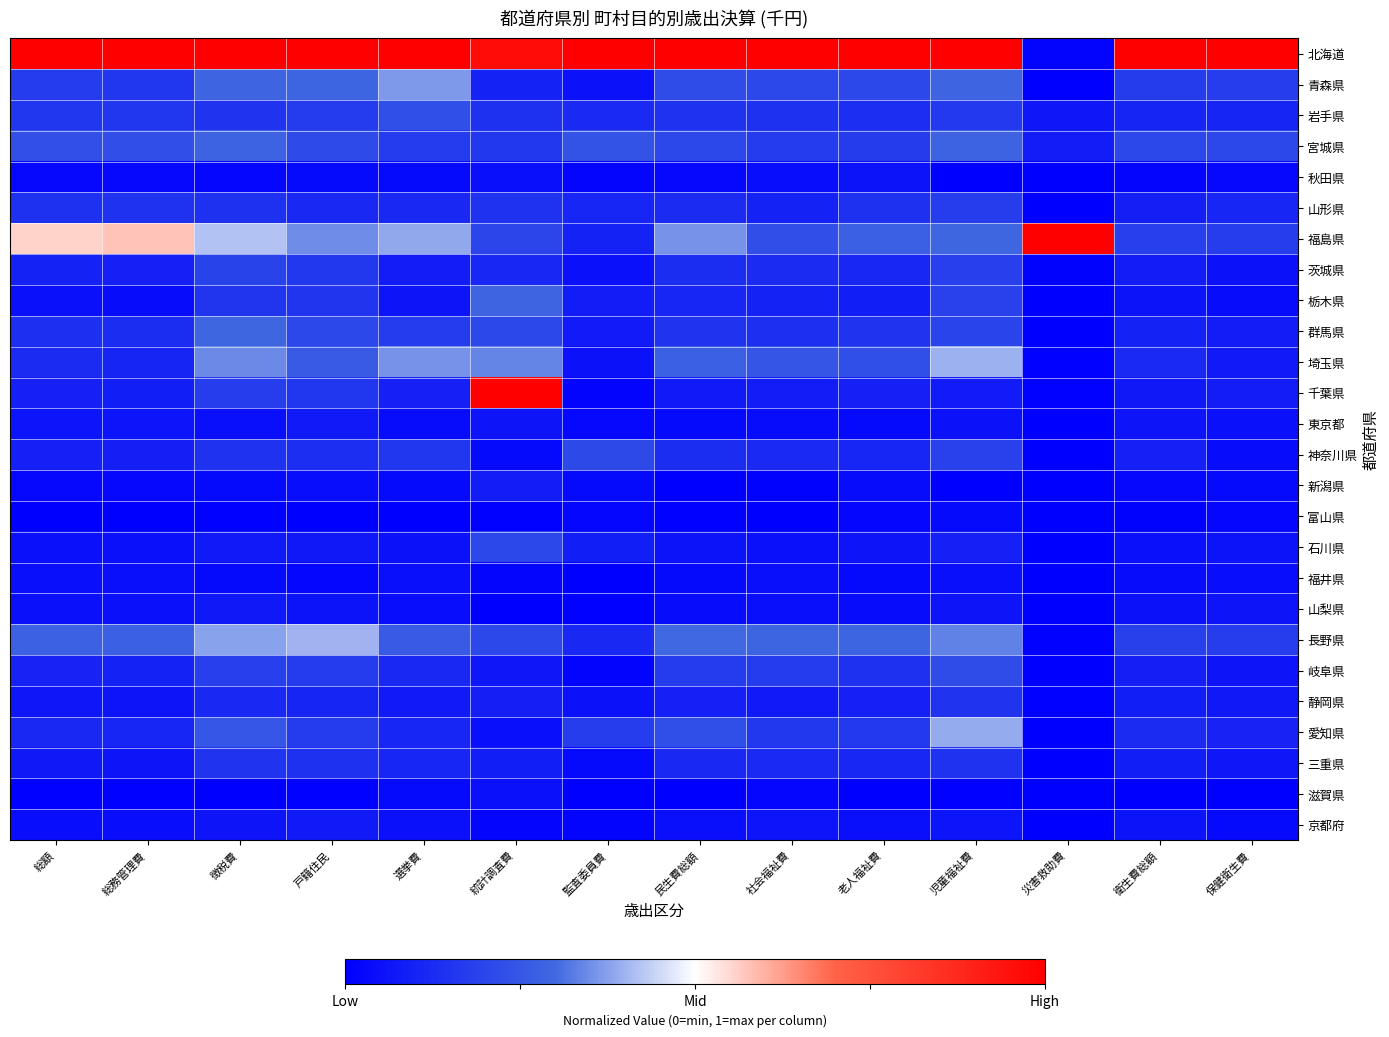

Reading right to left, transcribe all the data shown in this chart.

北海道: 保健衛生費=1.0	衛生費総額=1.0	災害救助費=0.0	児童福祉費=1.0	老人福祉費=1.0	社会福祉費=1.0	民生費総額=1.0	監査委員費=1.0	統計調査費=1.0	選挙費=1.0	戸籍住民=1.0	徴税費=1.0	総務管理費=1.0	総額=1.0
青森県: 保健衛生費=0.2	衛生費総額=0.2	災害救助費=0.0	児童福祉費=0.3	老人福祉費=0.2	社会福祉費=0.2	民生費総額=0.2	監査委員費=0.1	統計調査費=0.1	選挙費=0.4	戸籍住民=0.3	徴税費=0.3	総務管理費=0.2	総額=0.2
岩手県: 保健衛生費=0.1	衛生費総額=0.1	災害救助費=0.1	児童福祉費=0.2	老人福祉費=0.1	社会福祉費=0.1	民生費総額=0.1	監査委員費=0.1	統計調査費=0.1	選挙費=0.2	戸籍住民=0.2	徴税費=0.2	総務管理費=0.2	総額=0.2
宮城県: 保健衛生費=0.2	衛生費総額=0.2	災害救助費=0.1	児童福祉費=0.3	老人福祉費=0.2	社会福祉費=0.2	民生費総額=0.2	監査委員費=0.2	統計調査費=0.2	選挙費=0.2	戸籍住民=0.2	徴税費=0.3	総務管理費=0.2	総額=0.2
秋田県: 保健衛生費=0.0	衛生費総額=0.0	災害救助費=0.0	児童福祉費=0.0	老人福祉費=0.1	社会福祉費=0.0	民生費総額=0.0	監査委員費=0.0	統計調査費=0.0	選挙費=0.0	戸籍住民=0.0	徴税費=0.0	総務管理費=0.0	総額=0.0
山形県: 保健衛生費=0.1	衛生費総額=0.1	災害救助費=0.0	児童福祉費=0.2	老人福祉費=0.1	社会福祉費=0.1	民生費総額=0.1	監査委員費=0.1	統計調査費=0.1	選挙費=0.1	戸籍住民=0.1	徴税費=0.1	総務管理費=0.1	総額=0.1
福島県: 保健衛生費=0.2	衛生費総額=0.2	災害救助費=1.0	児童福祉費=0.3	老人福祉費=0.3	社会福祉費=0.2	民生費総額=0.4	監査委員費=0.1	統計調査費=0.2	選挙費=0.4	戸籍住民=0.4	徴税費=0.4	総務管理費=0.6	総額=0.6
茨城県: 保健衛生費=0.1	衛生費総額=0.1	災害救助費=0.0	児童福祉費=0.2	老人福祉費=0.1	社会福祉費=0.1	民生費総額=0.1	監査委員費=0.1	統計調査費=0.1	選挙費=0.1	戸籍住民=0.2	徴税費=0.2	総務管理費=0.1	総額=0.1
栃木県: 保健衛生費=0.0	衛生費総額=0.1	災害救助費=0.0	児童福祉費=0.2	老人福祉費=0.1	社会福祉費=0.1	民生費総額=0.1	監査委員費=0.1	統計調査費=0.3	選挙費=0.1	戸籍住民=0.2	徴税費=0.2	総務管理費=0.0	総額=0.0
群馬県: 保健衛生費=0.1	衛生費総額=0.1	災害救助費=0.0	児童福祉費=0.2	老人福祉費=0.1	社会福祉費=0.1	民生費総額=0.2	監査委員費=0.1	統計調査費=0.2	選挙費=0.2	戸籍住民=0.2	徴税費=0.3	総務管理費=0.1	総額=0.1
埼玉県: 保健衛生費=0.1	衛生費総額=0.1	災害救助費=0.0	児童福祉費=0.4	老人福祉費=0.2	社会福祉費=0.2	民生費総額=0.3	監査委員費=0.1	統計調査費=0.3	選挙費=0.4	戸籍住民=0.3	徴税費=0.3	総務管理費=0.1	総額=0.1
千葉県: 保健衛生費=0.1	衛生費総額=0.1	災害救助費=0.0	児童福祉費=0.1	老人福祉費=0.1	社会福祉費=0.1	民生費総額=0.1	監査委員費=0.0	統計調査費=1.0	選挙費=0.1	戸籍住民=0.2	徴税費=0.2	総務管理費=0.1	総額=0.1
東京都: 保健衛生費=0.1	衛生費総額=0.1	災害救助費=0.0	児童福祉費=0.1	老人福祉費=0.0	社会福祉費=0.0	民生費総額=0.0	監査委員費=0.0	統計調査費=0.1	選挙費=0.0	戸籍住民=0.1	徴税費=0.0	総務管理費=0.1	総額=0.1
神奈川県: 保健衛生費=0.0	衛生費総額=0.1	災害救助費=0.0	児童福祉費=0.2	老人福祉費=0.1	社会福祉費=0.1	民生費総額=0.1	監査委員費=0.2	統計調査費=0.0	選挙費=0.2	戸籍住民=0.1	徴税費=0.1	総務管理費=0.1	総額=0.1
新潟県: 保健衛生費=0.0	衛生費総額=0.0	災害救助費=0.0	児童福祉費=0.0	老人福祉費=0.0	社会福祉費=0.0	民生費総額=0.0	監査委員費=0.0	統計調査費=0.1	選挙費=0.0	戸籍住民=0.0	徴税費=0.0	総務管理費=0.0	総額=0.0
富山県: 保健衛生費=0.0	衛生費総額=0.0	災害救助費=0.0	児童福祉費=0.0	老人福祉費=0.0	社会福祉費=0.0	民生費総額=0.0	監査委員費=0.0	統計調査費=0.0	選挙費=0.0	戸籍住民=0.0	徴税費=0.0	総務管理費=0.0	総額=0.0
石川県: 保健衛生費=0.1	衛生費総額=0.1	災害救助費=0.0	児童福祉費=0.1	老人福祉費=0.1	社会福祉費=0.0	民生費総額=0.1	監査委員費=0.1	統計調査費=0.2	選挙費=0.1	戸籍住民=0.1	徴税費=0.1	総務管理費=0.0	総額=0.1
福井県: 保健衛生費=0.0	衛生費総額=0.0	災害救助費=0.0	児童福祉費=0.0	老人福祉費=0.0	社会福祉費=0.0	民生費総額=0.0	監査委員費=0.0	統計調査費=0.0	選挙費=0.0	戸籍住民=0.0	徴税費=0.0	総務管理費=0.0	総額=0.0
山梨県: 保健衛生費=0.1	衛生費総額=0.1	災害救助費=0.0	児童福祉費=0.1	老人福祉費=0.0	社会福祉費=0.0	民生費総額=0.0	監査委員費=0.0	統計調査費=0.0	選挙費=0.0	戸籍住民=0.1	徴税費=0.1	総務管理費=0.0	総額=0.0
長野県: 保健衛生費=0.2	衛生費総額=0.2	災害救助費=0.0	児童福祉費=0.3	老人福祉費=0.3	社会福祉費=0.3	民生費総額=0.3	監査委員費=0.1	統計調査費=0.2	選挙費=0.3	戸籍住民=0.4	徴税費=0.4	総務管理費=0.3	総額=0.3
岐阜県: 保健衛生費=0.1	衛生費総額=0.1	災害救助費=0.0	児童福祉費=0.2	老人福祉費=0.1	社会福祉費=0.2	民生費総額=0.2	監査委員費=0.0	統計調査費=0.1	選挙費=0.1	戸籍住民=0.2	徴税費=0.2	総務管理費=0.1	総額=0.1
静岡県: 保健衛生費=0.1	衛生費総額=0.1	災害救助費=0.0	児童福祉費=0.2	老人福祉費=0.1	社会福祉費=0.1	民生費総額=0.1	監査委員費=0.1	統計調査費=0.1	選挙費=0.1	戸籍住民=0.1	徴税費=0.1	総務管理費=0.1	総額=0.1
愛知県: 保健衛生費=0.1	衛生費総額=0.1	災害救助費=0.0	児童福祉費=0.4	老人福祉費=0.2	社会福祉費=0.2	民生費総額=0.2	監査委員費=0.2	統計調査費=0.0	選挙費=0.1	戸籍住民=0.2	徴税費=0.2	総務管理費=0.1	総額=0.1
三重県: 保健衛生費=0.1	衛生費総額=0.1	災害救助費=0.0	児童福祉費=0.1	老人福祉費=0.1	社会福祉費=0.1	民生費総額=0.1	監査委員費=0.0	統計調査費=0.1	選挙費=0.1	戸籍住民=0.1	徴税費=0.2	総務管理費=0.1	総額=0.1
滋賀県: 保健衛生費=0.0	衛生費総額=0.0	災害救助費=0.0	児童福祉費=0.0	老人福祉費=0.0	社会福祉費=0.0	民生費総額=0.0	監査委員費=0.0	統計調査費=0.0	選挙費=0.0	戸籍住民=0.0	徴税費=0.0	総務管理費=0.0	総額=0.0
京都府: 保健衛生費=0.0	衛生費総額=0.1	災害救助費=0.0	児童福祉費=0.1	老人福祉費=0.0	社会福祉費=0.1	民生費総額=0.0	監査委員費=0.0	統計調査費=0.0	選挙費=0.0	戸籍住民=0.1	徴税費=0.1	総務管理費=0.0	総額=0.0